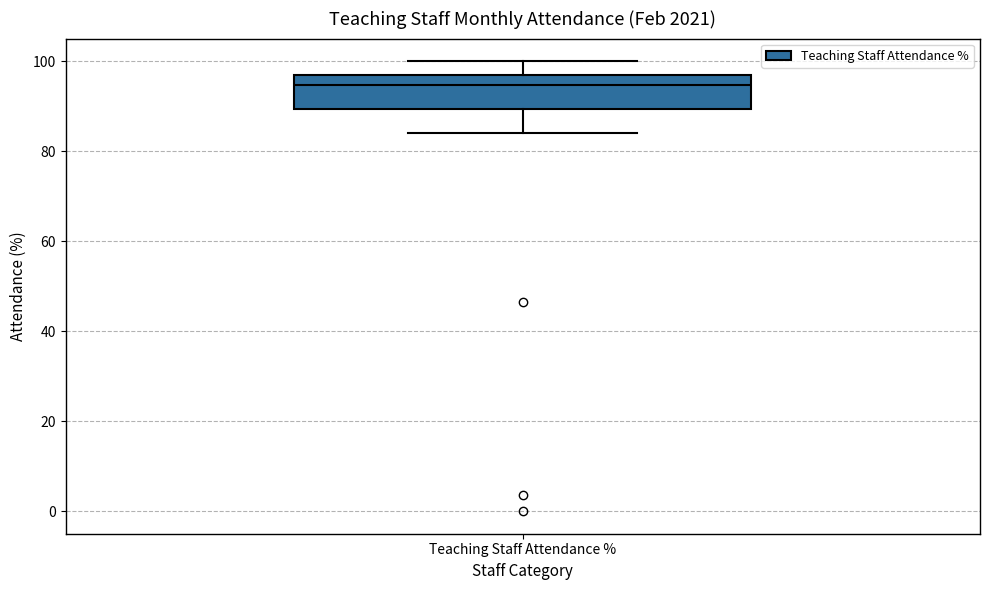

Read this box plot against the y-axis: the position of the median line, the range covered by the box, and the ends of both whiskers. The values are not printed on the chart, so give them approximately, as read against the axis.

median 94, box 90 to 96, whiskers 84 to 100